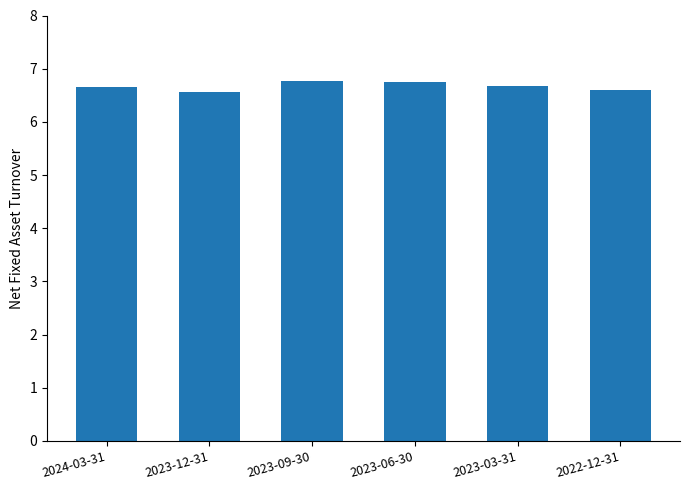

Are the bars grouped side by side (vs. stacked)?

No